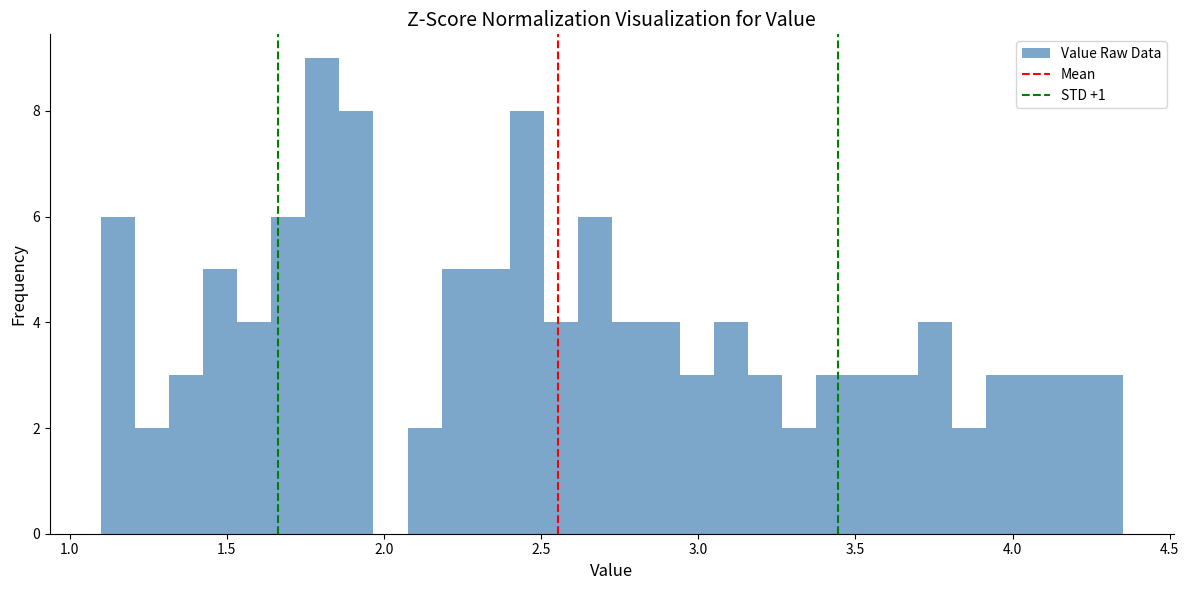

Around what value on the x-axis is the tallest bar? Give the approximate position of its centre, as read against the axis.

1.80